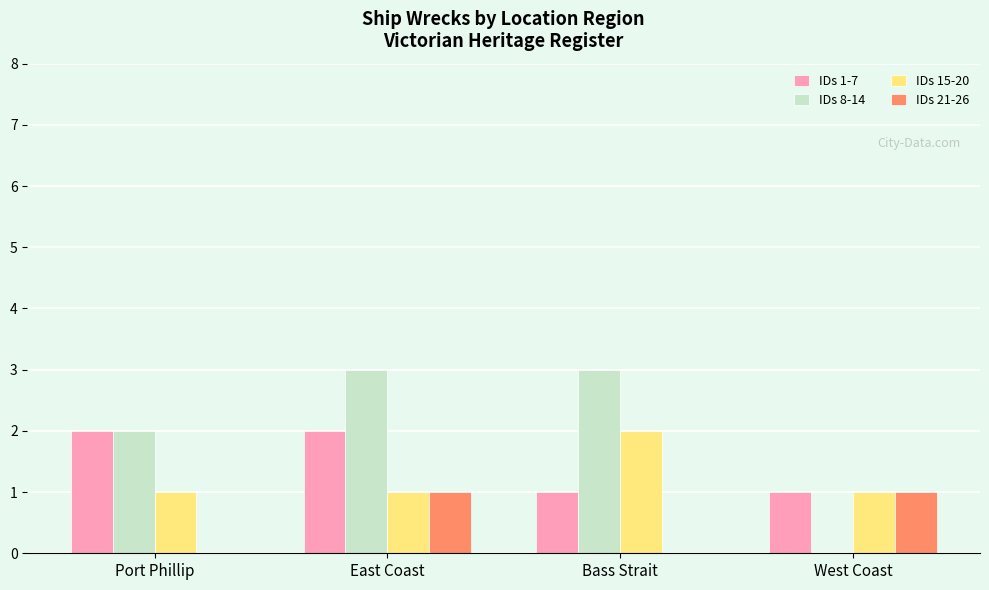

Are the bars horizontal?

No